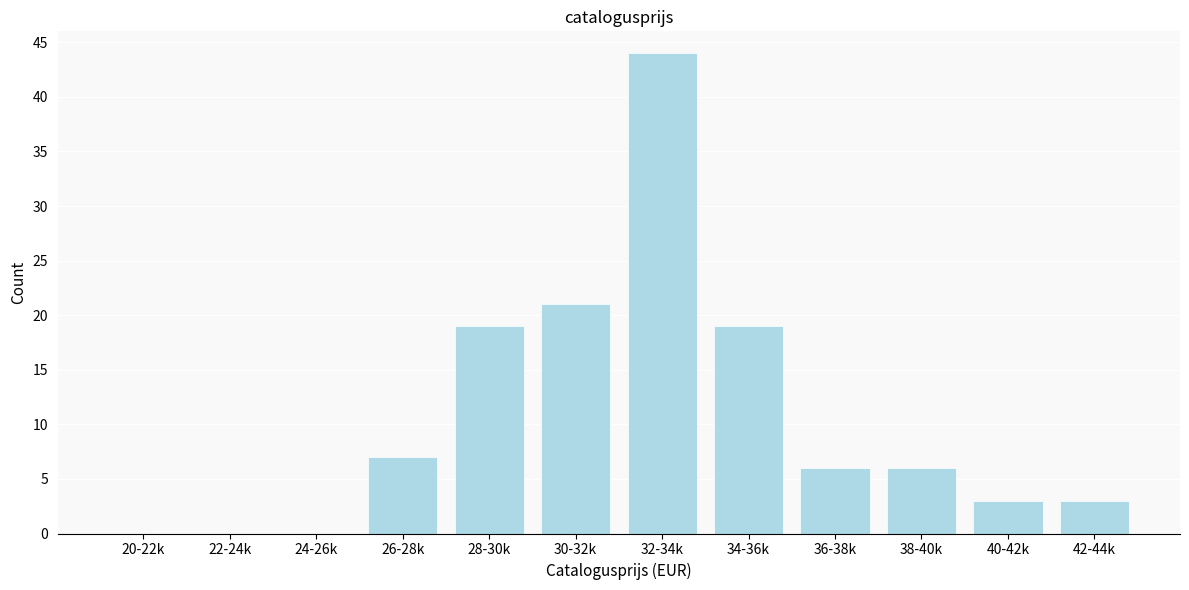

Reading right to left, what are all the values shown in this chart?

42-44k=3	40-42k=3	38-40k=6	36-38k=6	34-36k=19	32-34k=44	30-32k=21	28-30k=19	26-28k=7	24-26k=0	22-24k=0	20-22k=0